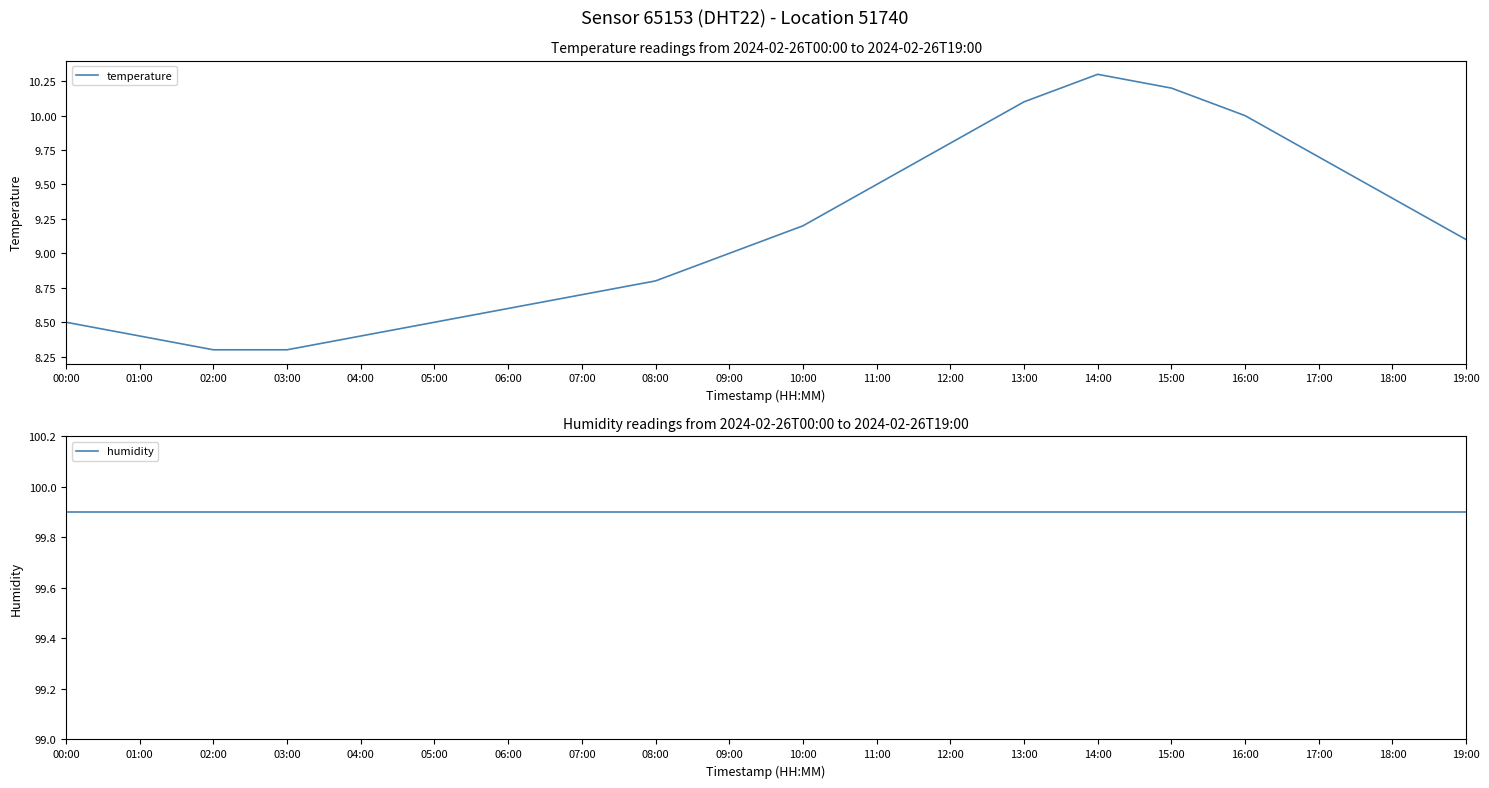

What is the label of the 12th point from the left?

11:00